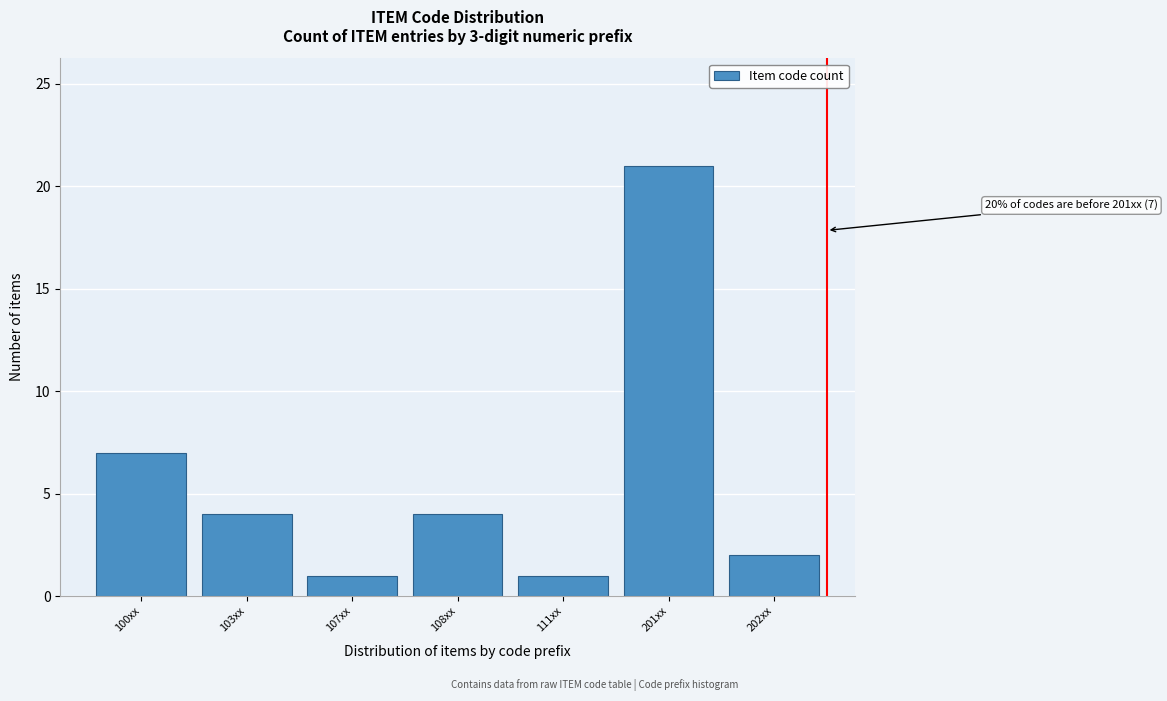

Reading left to right, extract all data points from this chart.

100xx=7	103xx=4	107xx=1	108xx=4	111xx=1	201xx=21	202xx=2